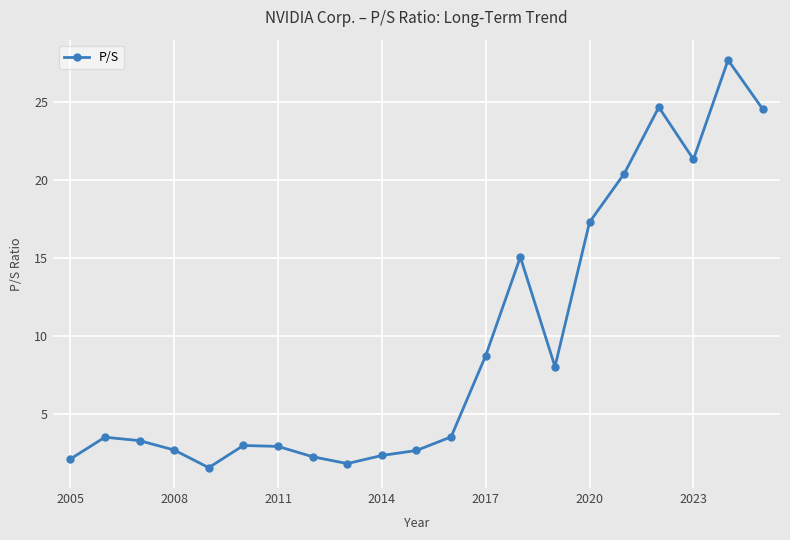

What is the value of the 20th point from the left?

27.7